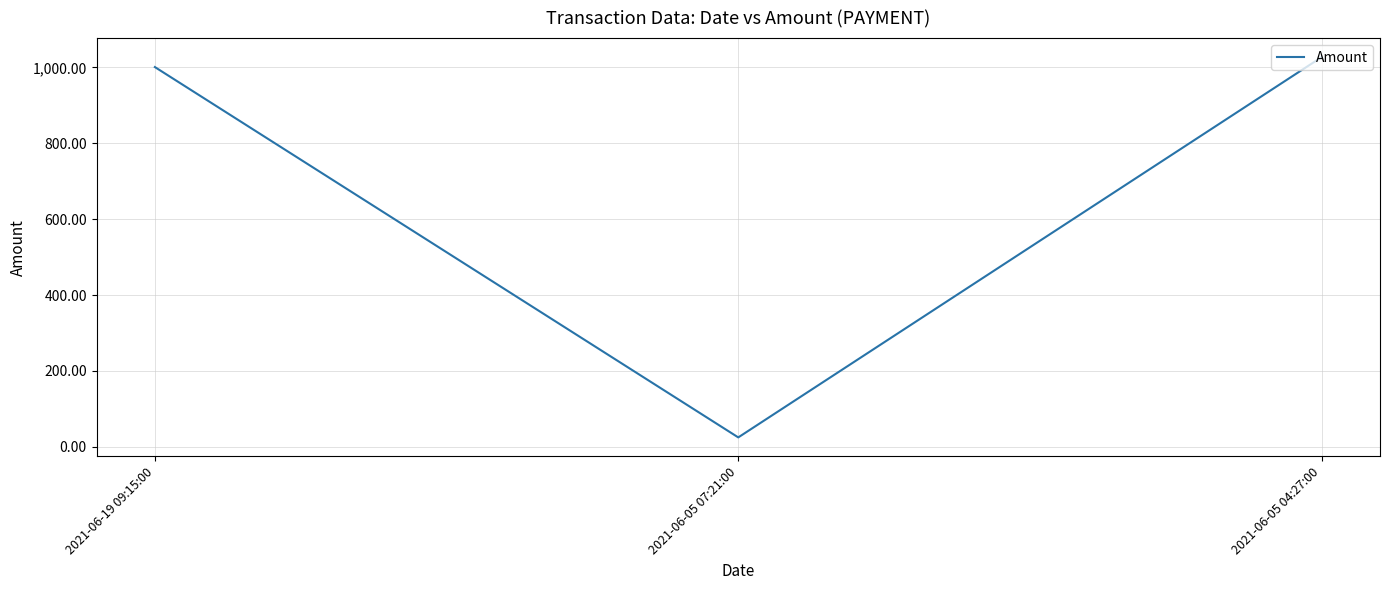

What position from the right is 2021-06-19 09:15:00?

3